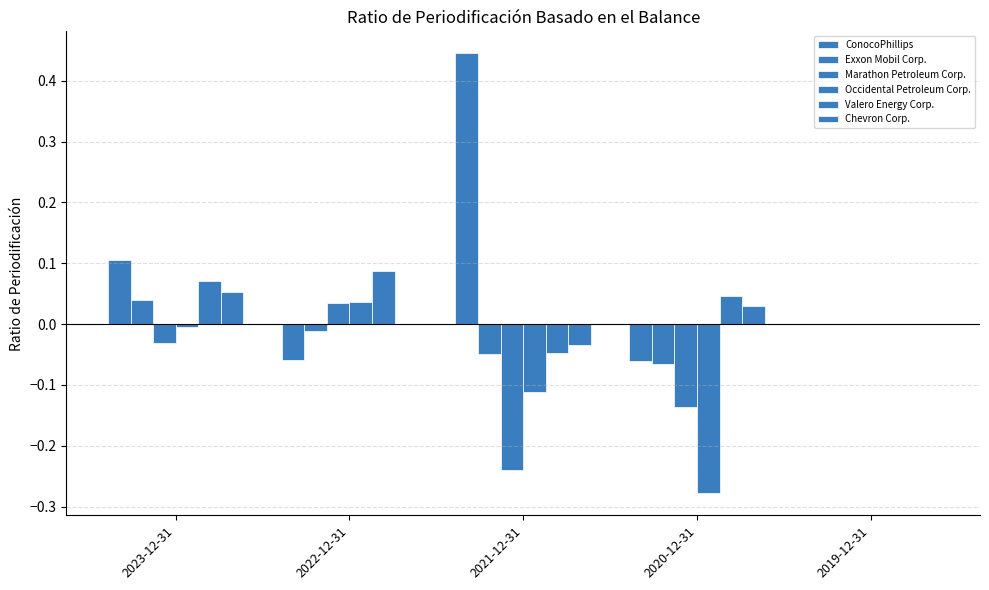

Is it true that Exxon Mobil Corp. equals -0.1 at 2019-12-31?

False